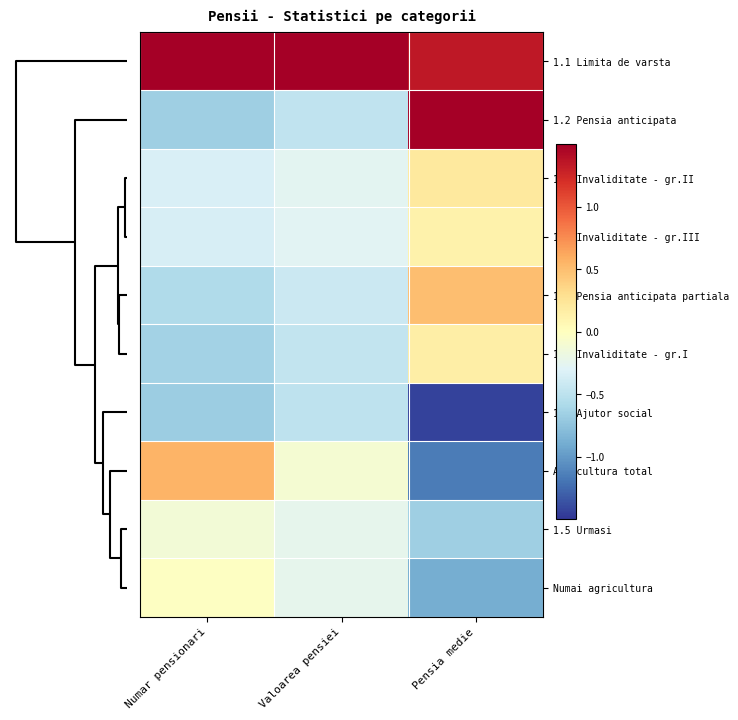

At which category does the chart reach its peak across all series?

Valoarea pensiei